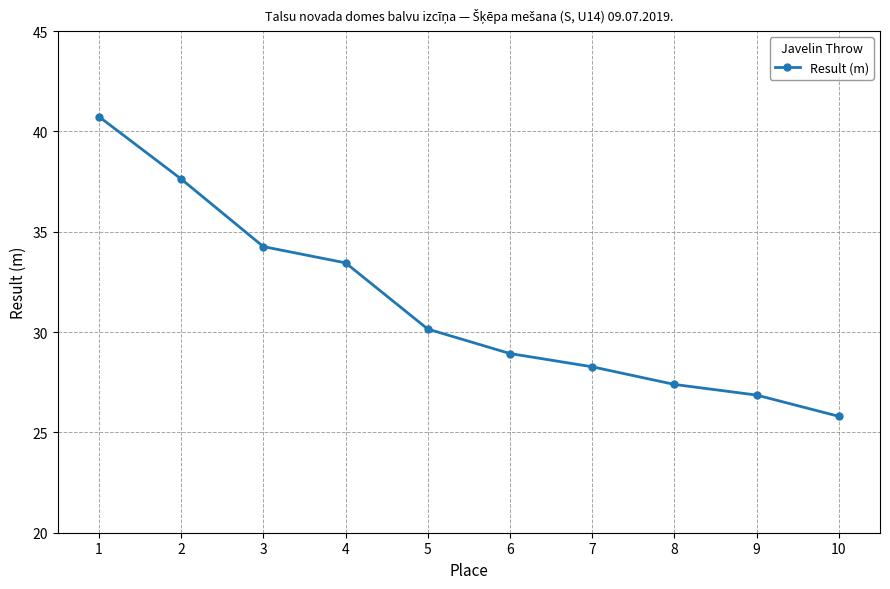

How many data points are above 30?

5